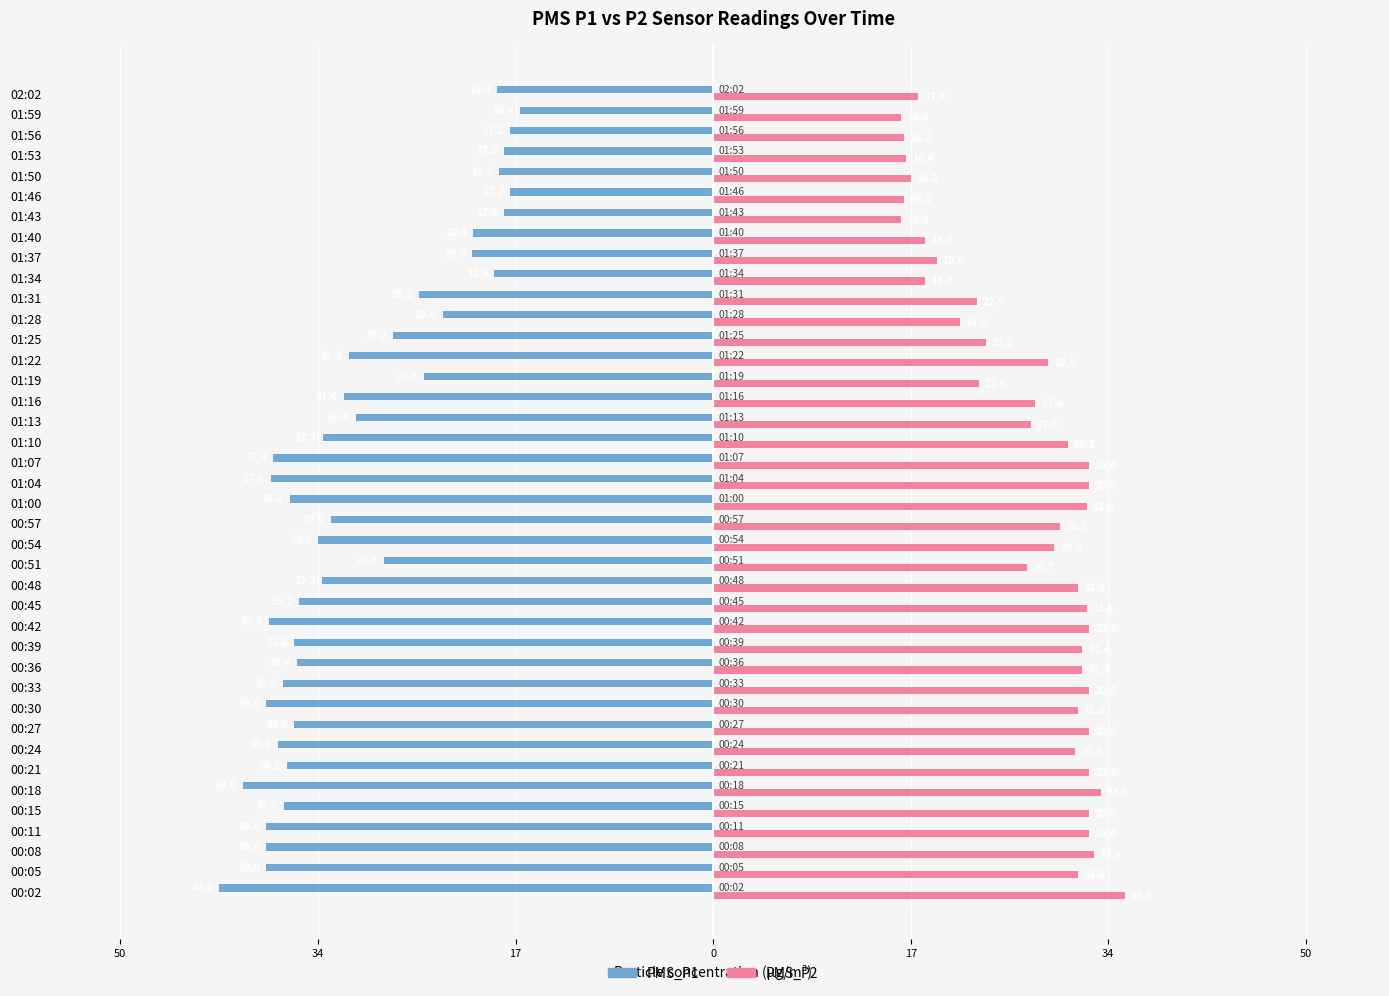

What is the value of the PMS_P2 bar at the 29th from the left?

21.0